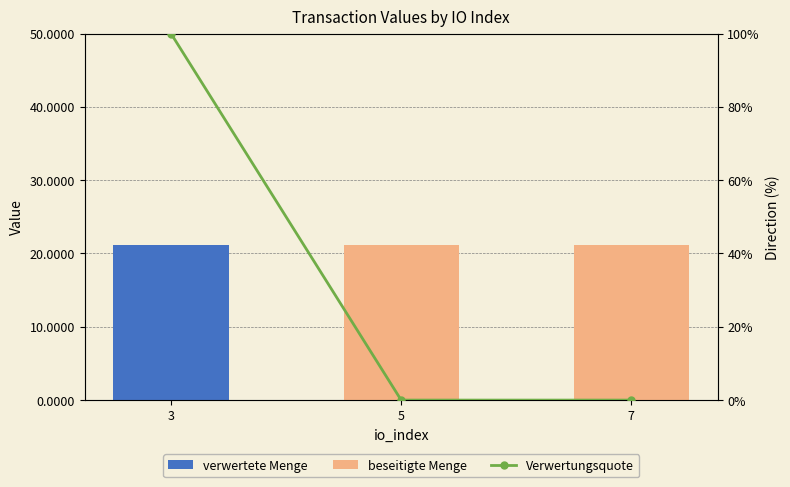

Count the number of data series in this chart.

3